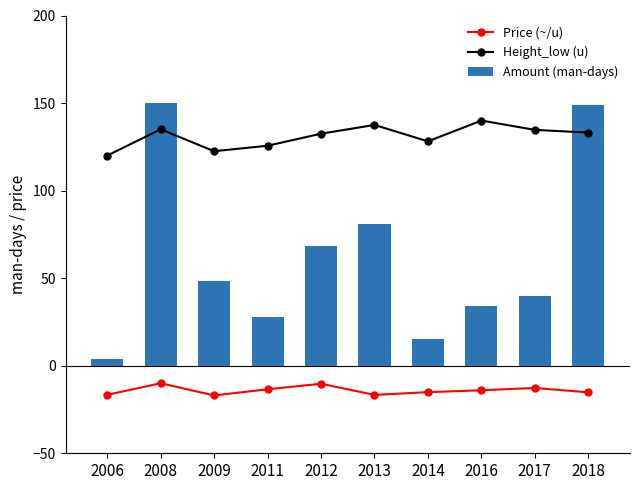

Read the Amount (man-days) value at 2017.

39.6